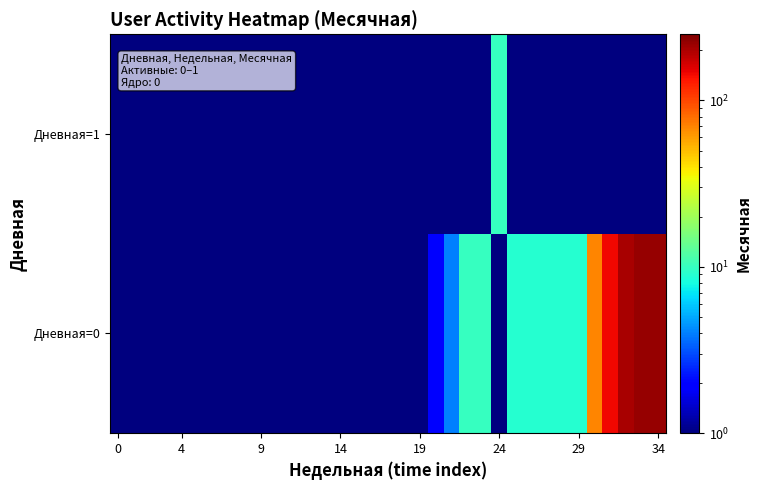

At how many categories does at least one series exceed 178?

3